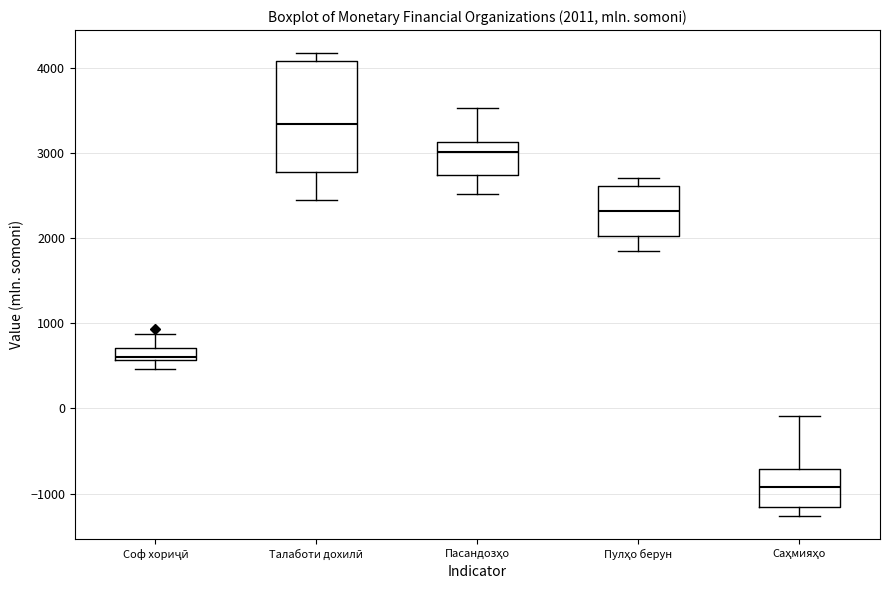

Comparing the boxes themselves (not the whiskers), which one is the tallest?

Талаботи дохилӣ